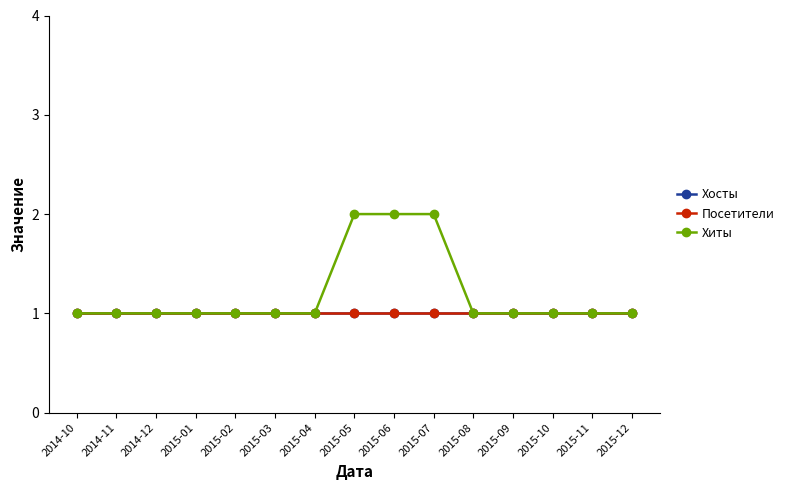

At 2014-10, list the series in order from smallest to largest.

Хосты, Посетители, Хиты